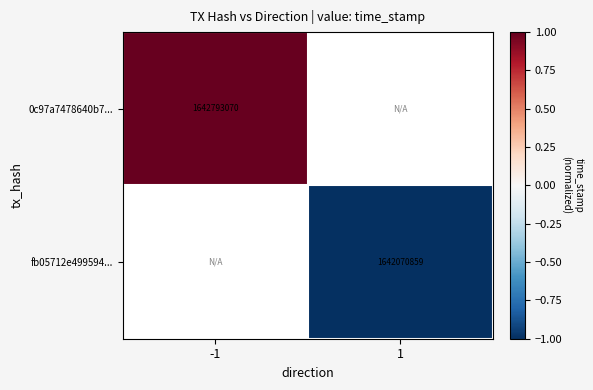

Is the value of fb05712e499594... at 1 greater than the value of 0c97a7478640b7... at -1?

No